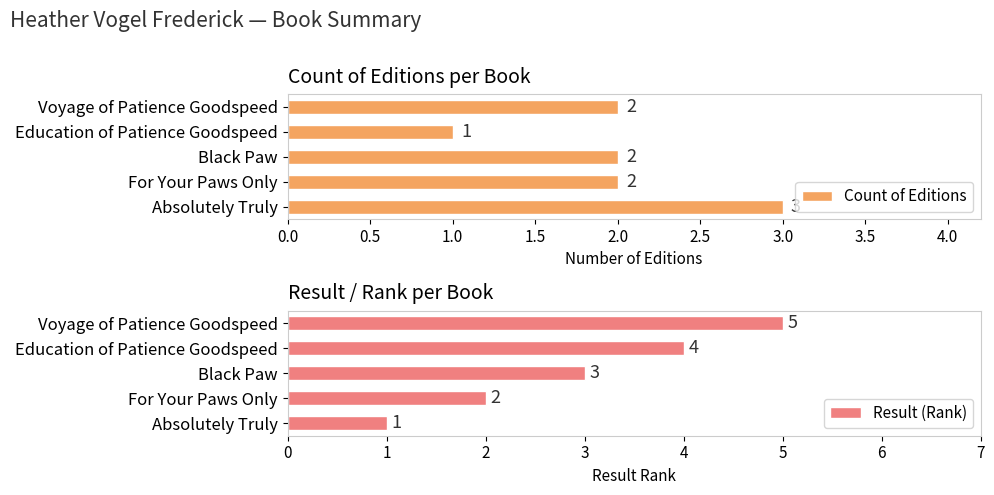

What are all the series names shown in the legend?

Count of Editions, Result (Rank)